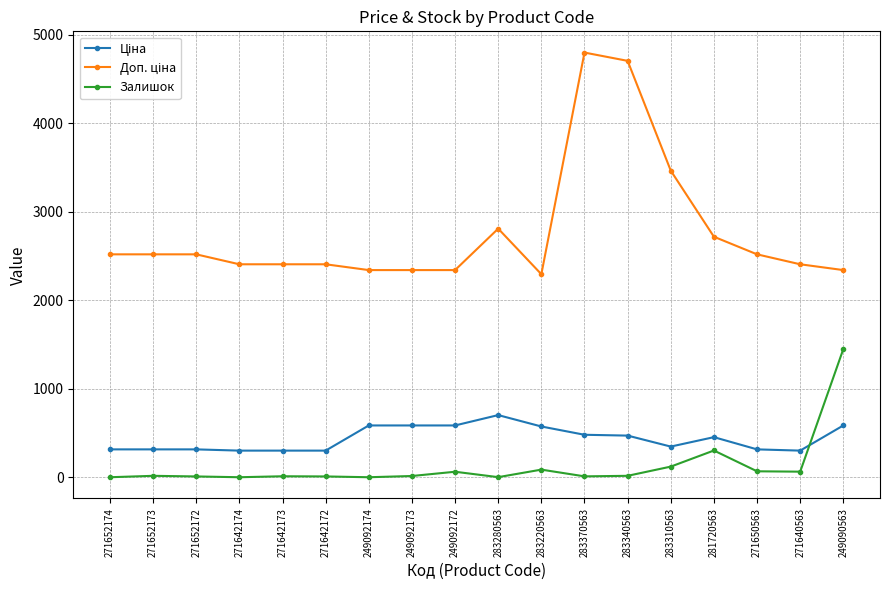

What is the label of the 12th point from the right?

249092174